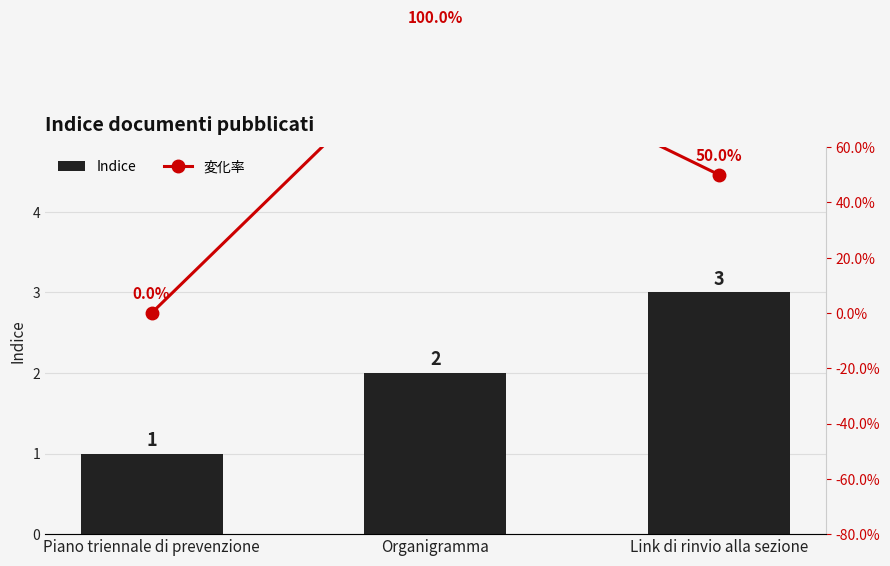

What is the sum of all Indice values?

6